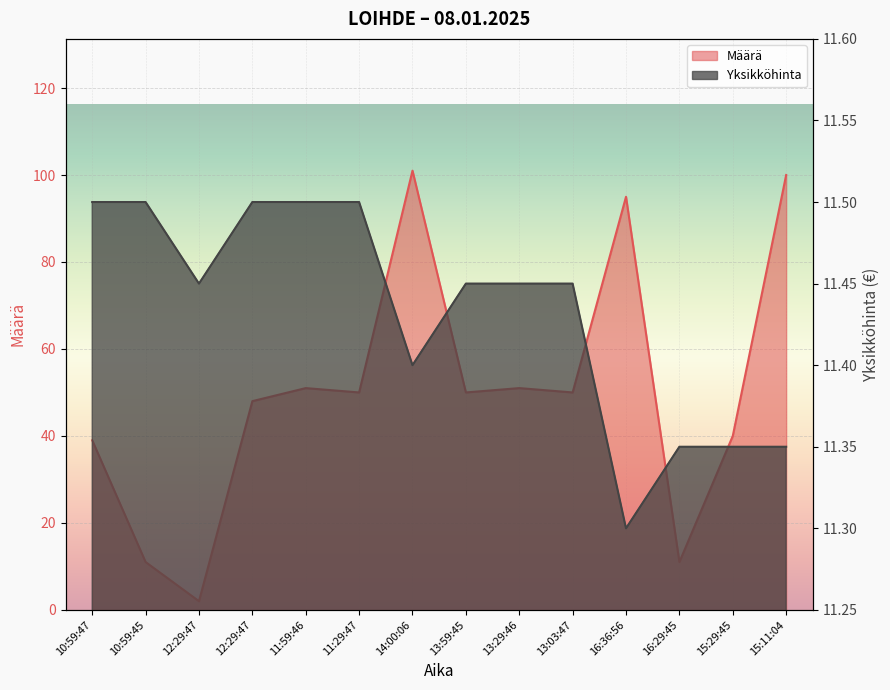

Between 13:59:45 and 15:29:45, which series saw the biggest shift?

Määrä